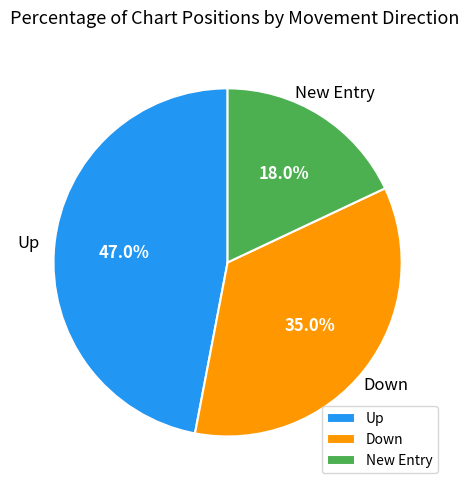

What is the largest slice in the pie chart?

Up